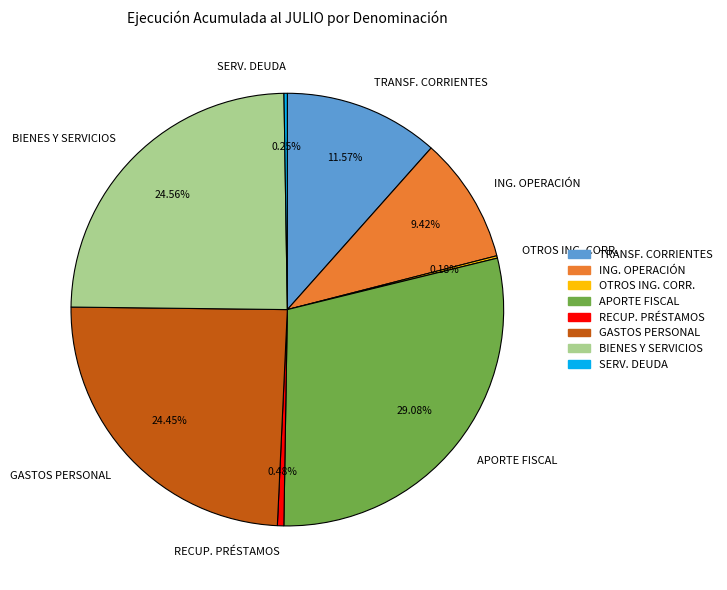

To the nearest percent, what is the average slice percentage?

12%